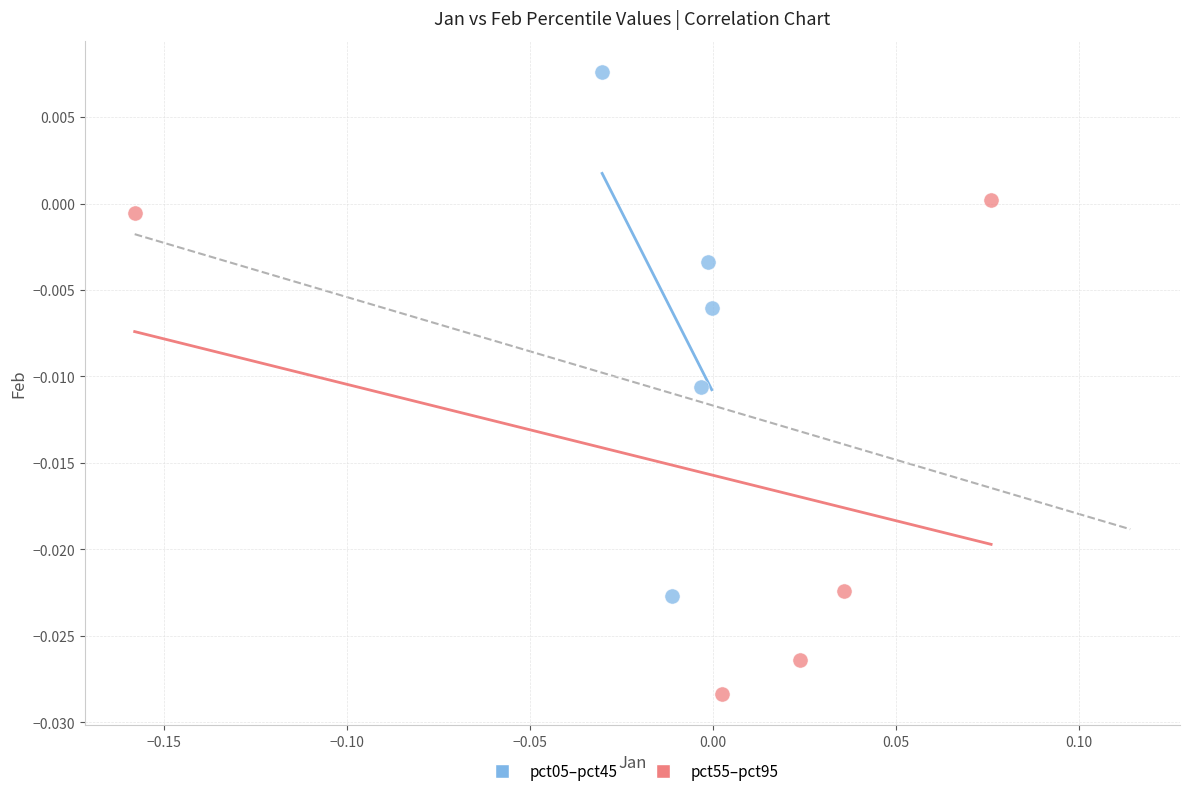

Which series has the widest spread of Y values?

pct05–pct45